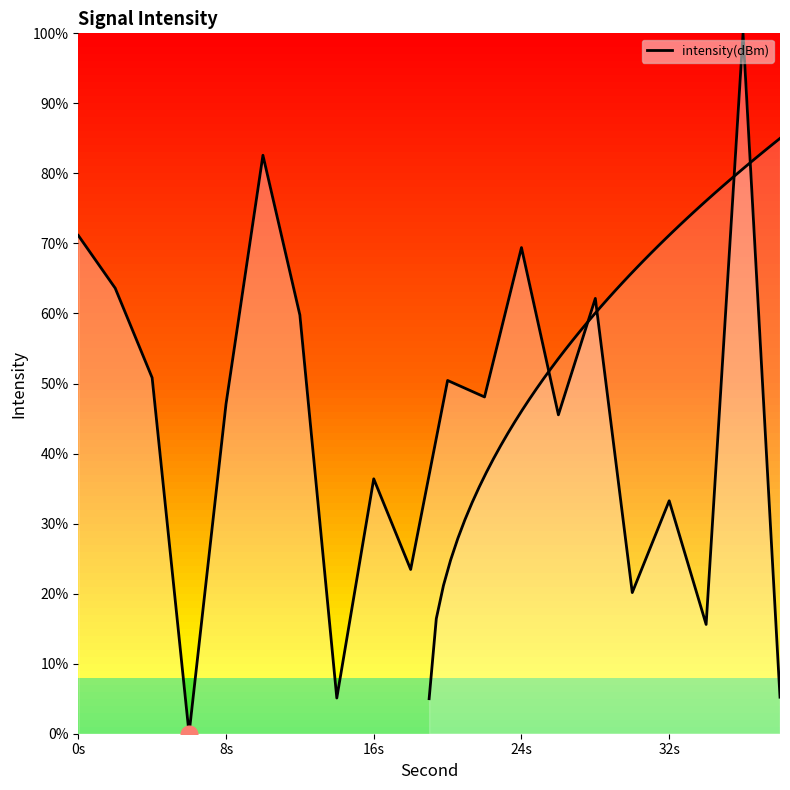

What is the value of the 5th point from the left?

47.1